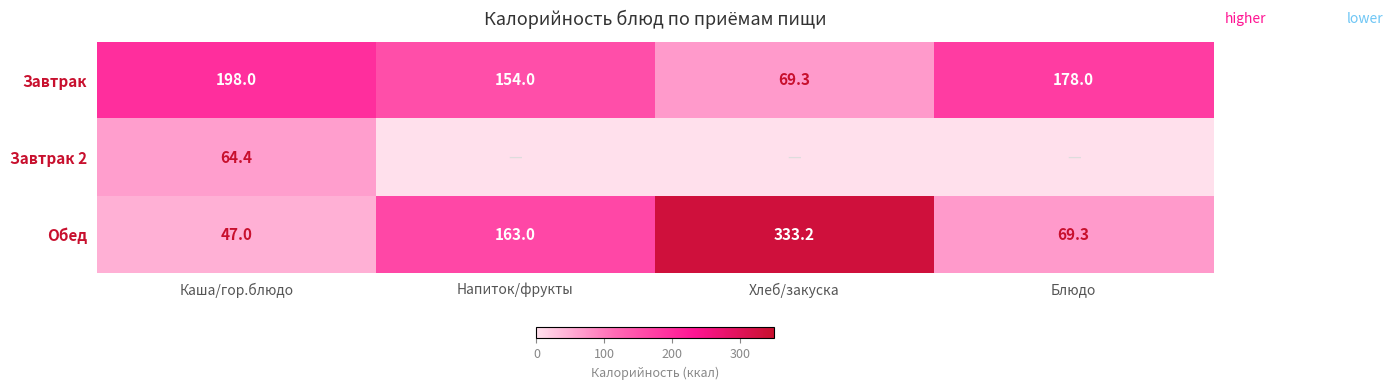

Where is Завтрак nearest to the value 133?

Напиток/фрукты